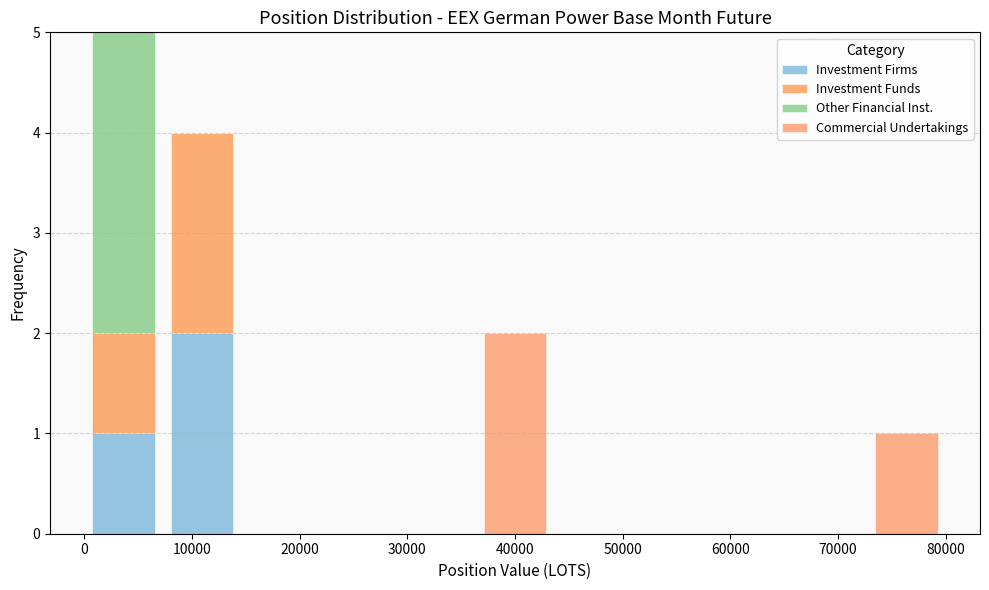

Which range on the x-axis has the tallest stacked bar (by total height)?

0 to 7000